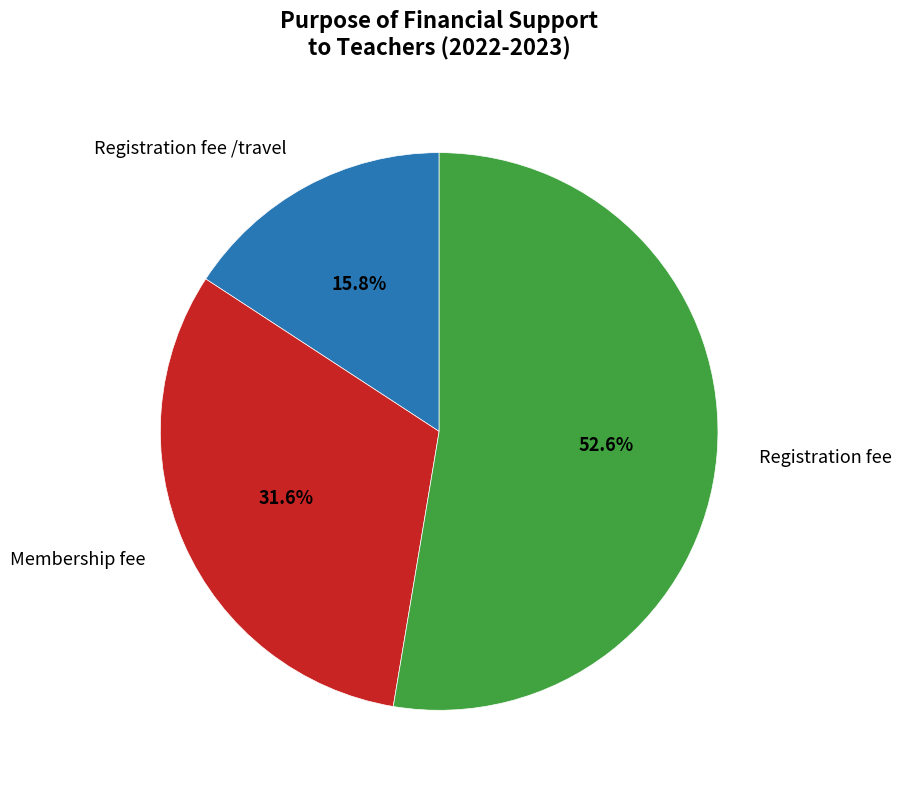

Does any single category account for the majority?

Yes